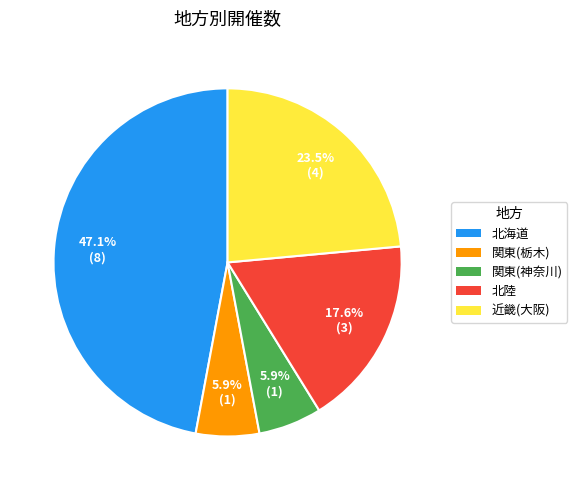

Does 北陸 represent more than half of the total?

No